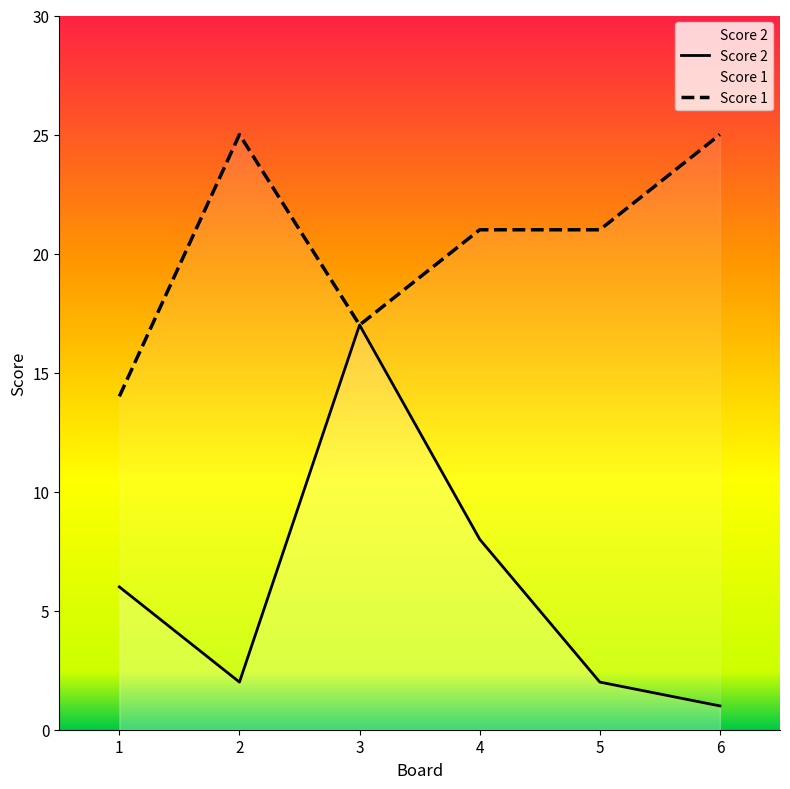

Does the chart display data point markers on the line(s)?

No